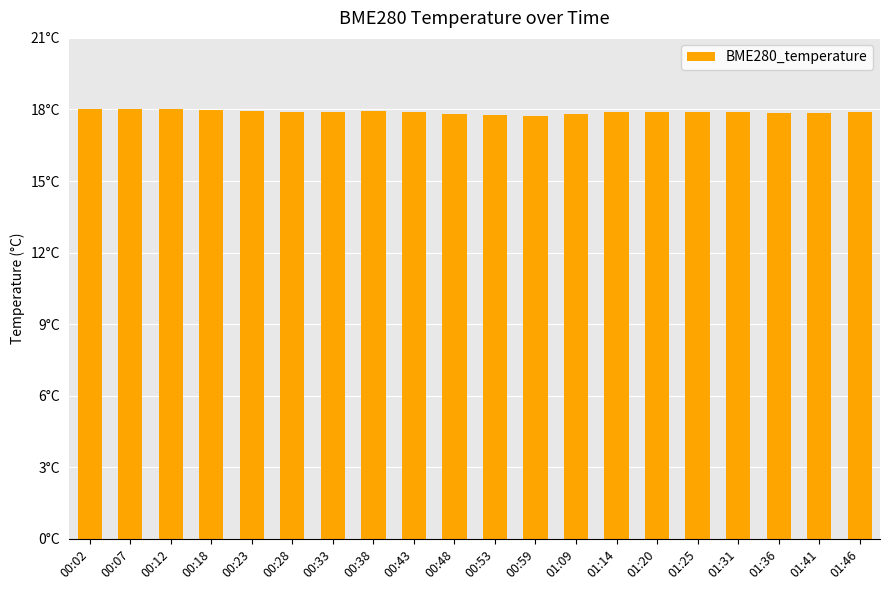

What is the sum of all values?

358.0